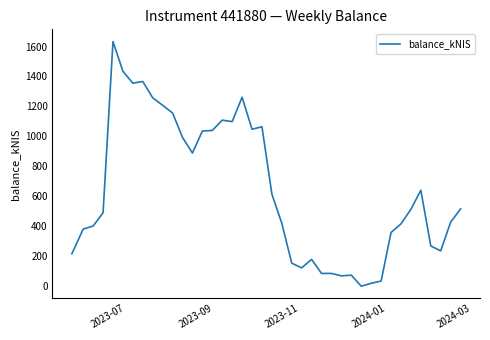

What is the difference between the maximum and minimum values?

1633.2